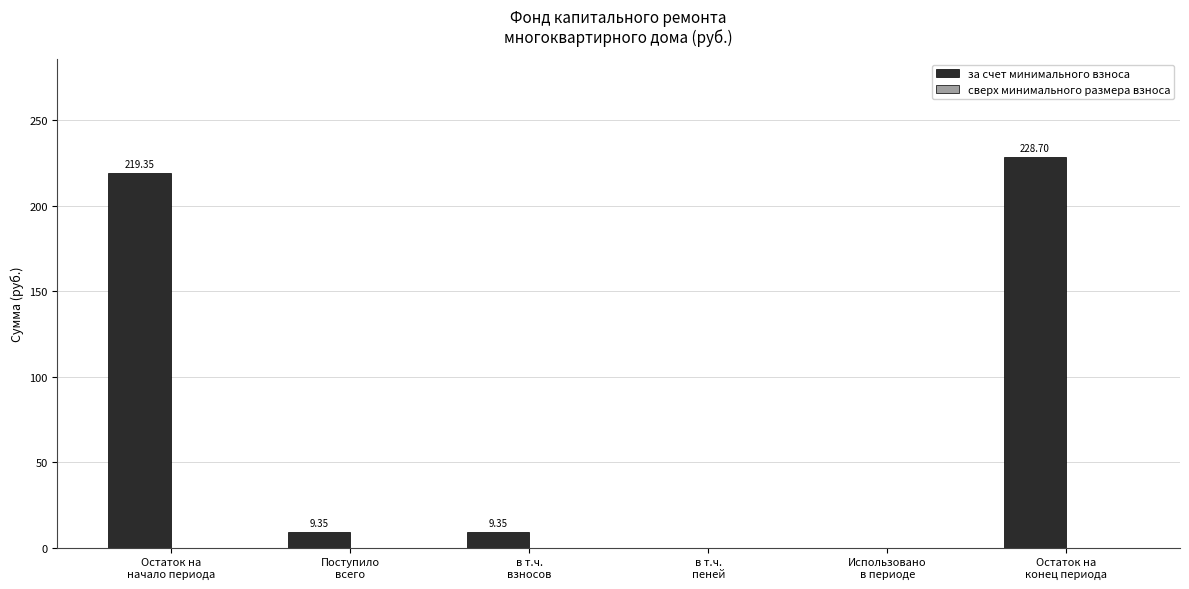

How many distinct data groups are displayed?

1